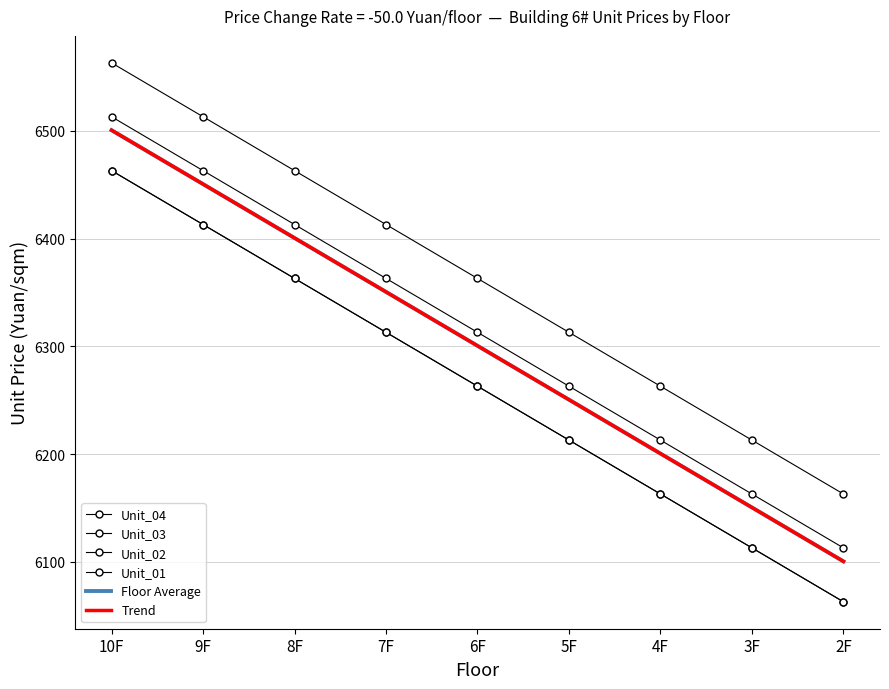

Between 7F and 2F, which series saw the biggest shift?

Unit_04